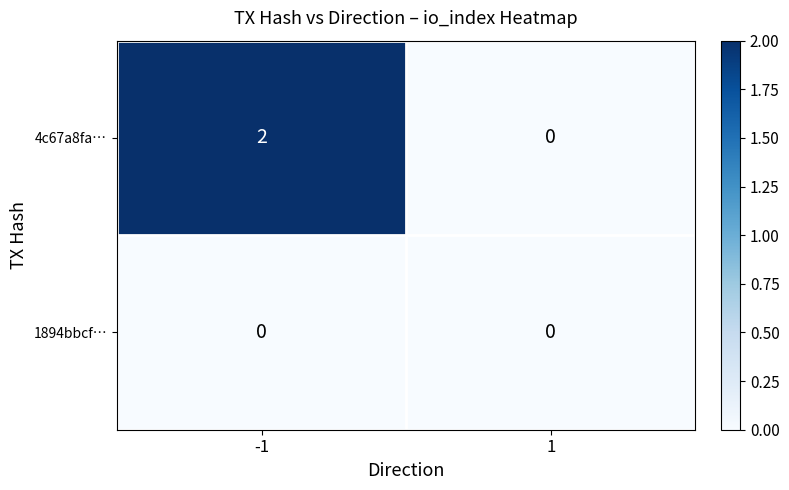

How many values in 4c67a8fa… are above zero?

1